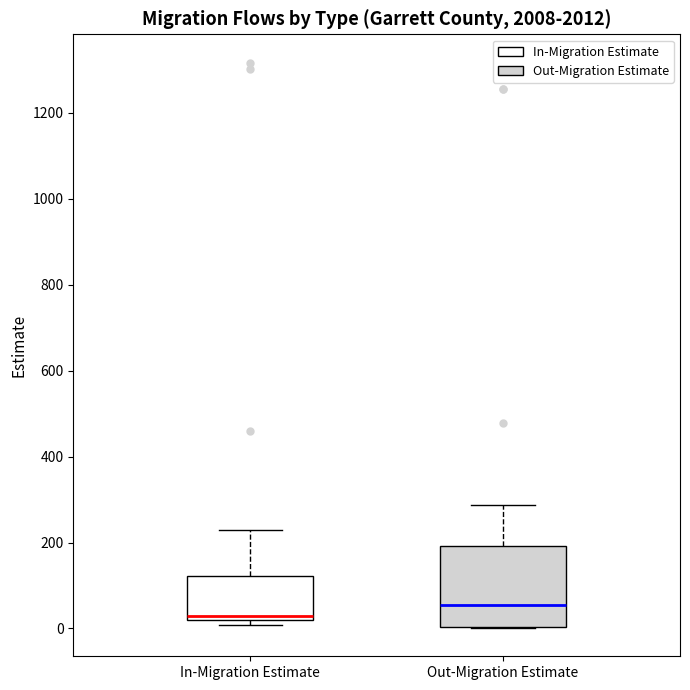

Which box's median line is the highest?

Out-Migration Estimate